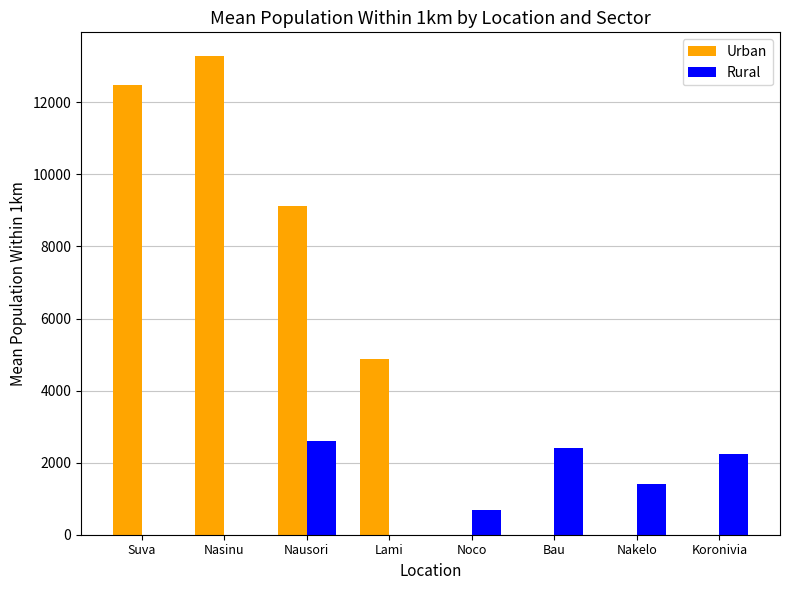

What is the total value across all series at Nasinu?

13279.0